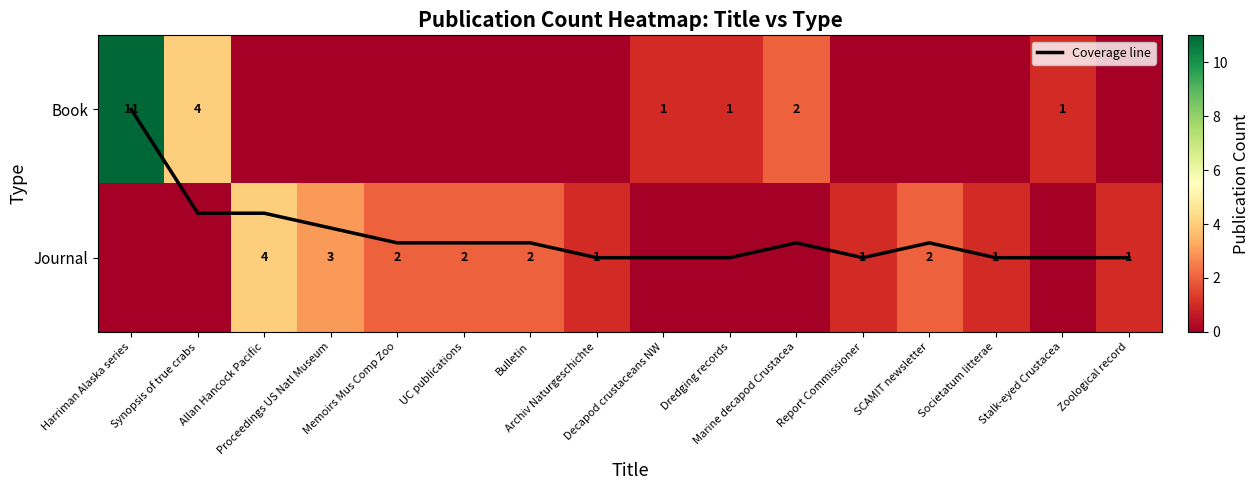

At which category is the sum across all series the highest?

Harriman Alaska series